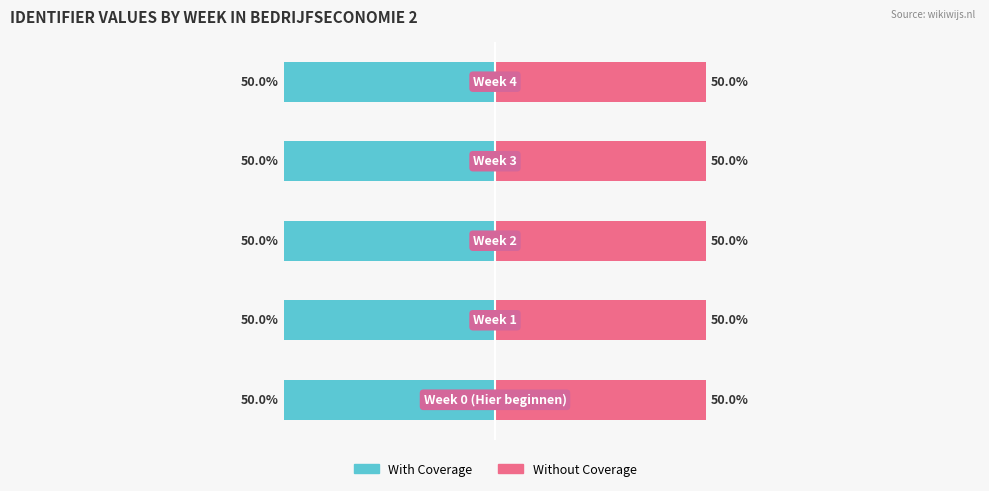

Which series has the widest spread of values?

Without Coverage